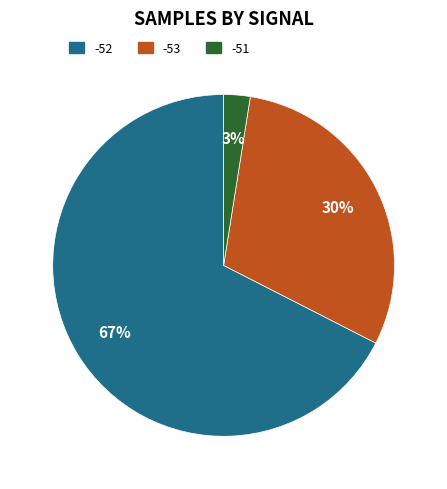

True or false: -51 accounts for 8% of the total.

False